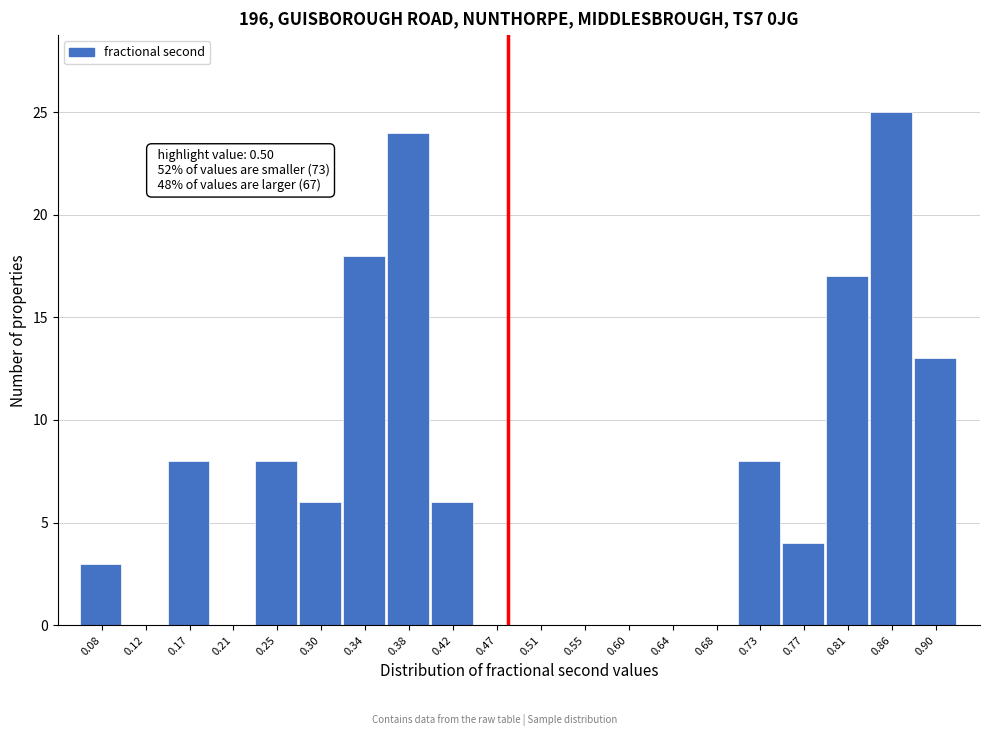

Reading right to left, transcribe all the data shown in this chart.

0.90=13	0.86=25	0.81=17	0.77=4	0.73=8	0.68=0	0.64=0	0.60=0	0.55=0	0.51=0	0.47=0	0.42=6	0.38=24	0.34=18	0.30=6	0.25=8	0.21=0	0.17=8	0.12=0	0.08=3